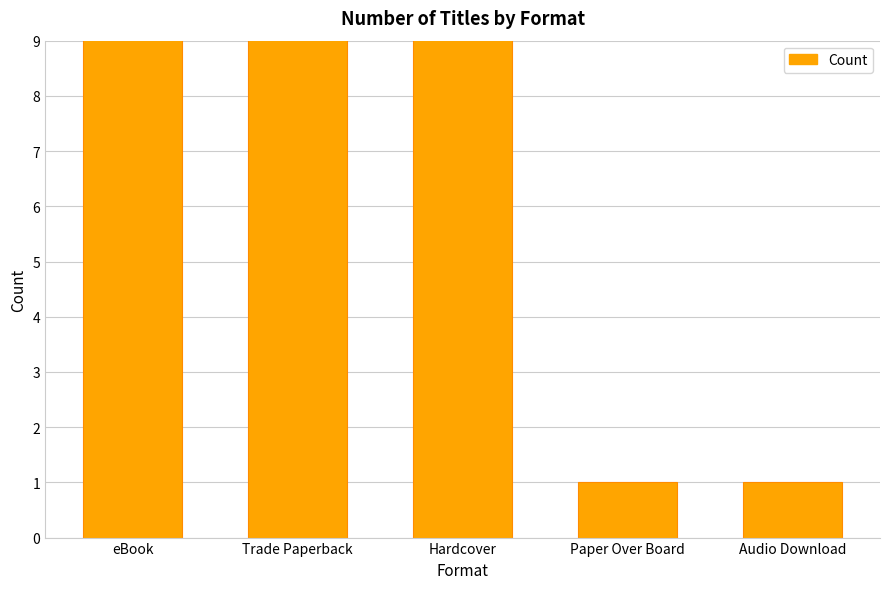

The value at eBook is 17. True or false?

True